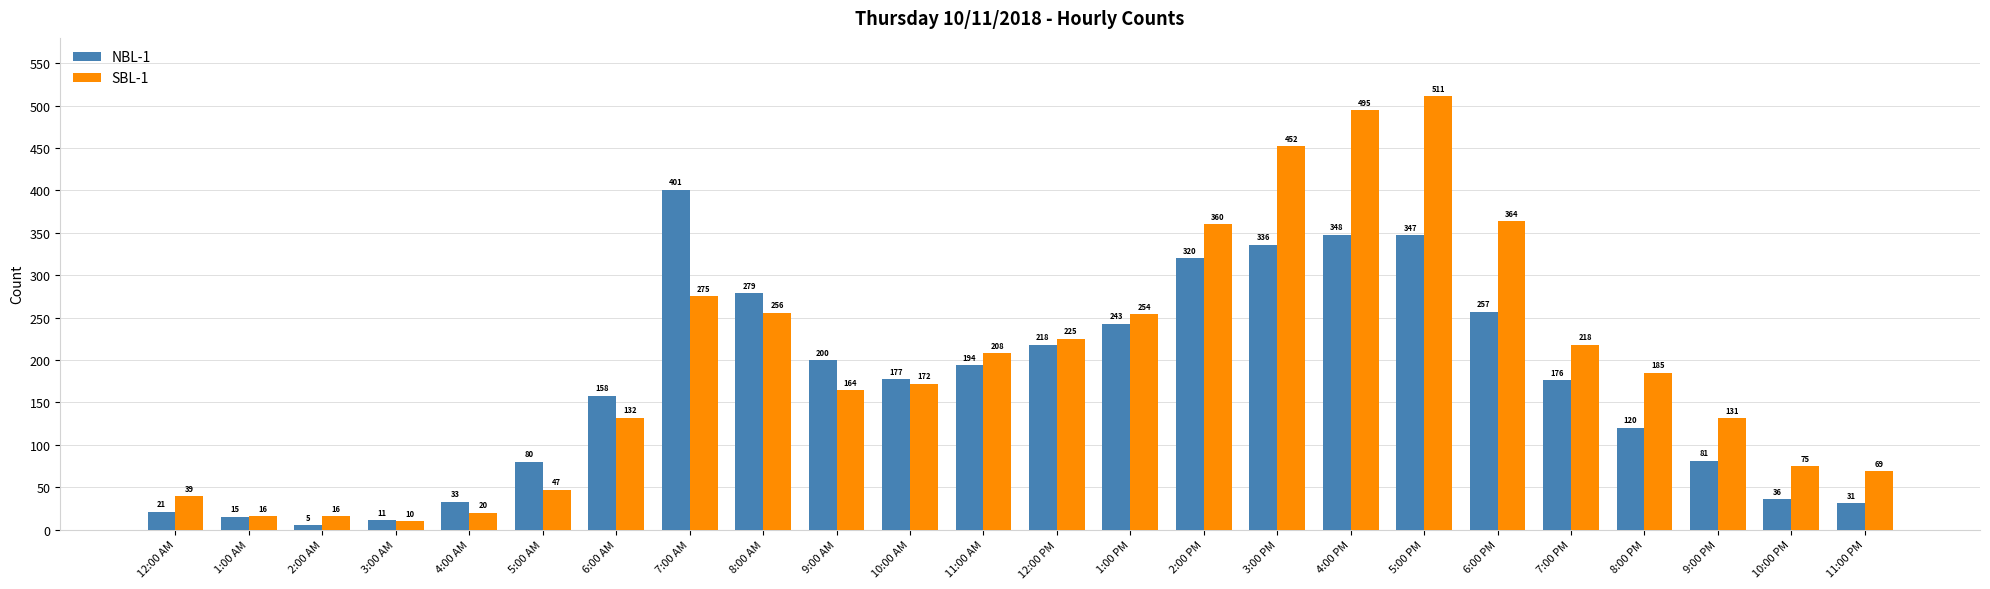

The value of SBL-1 at 8:00 AM is 256. True or false?

True